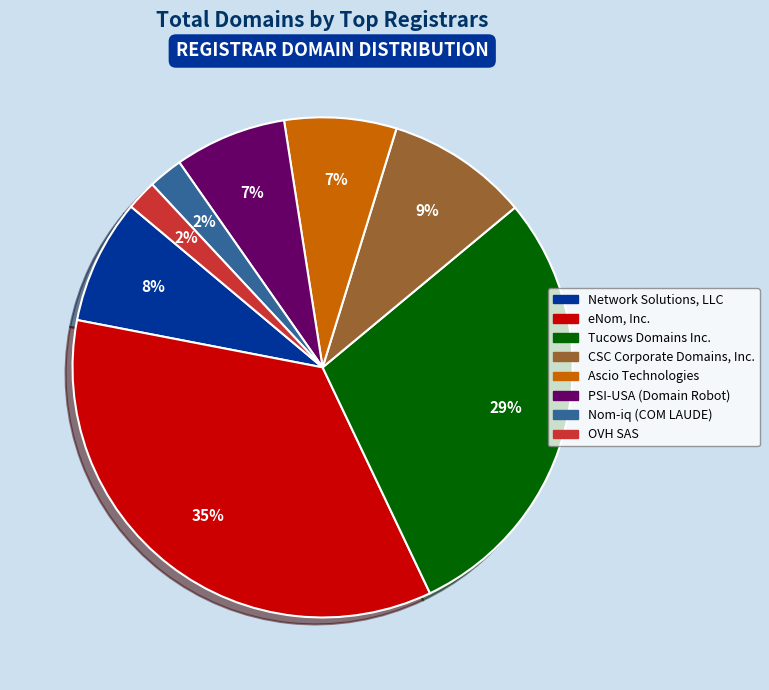

How many segments does this pie chart have?

8